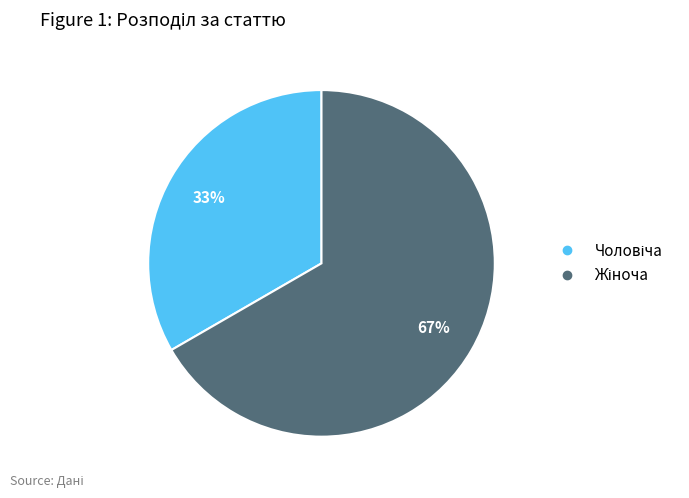

Is there any slice that represents more than half of the pie?

Yes